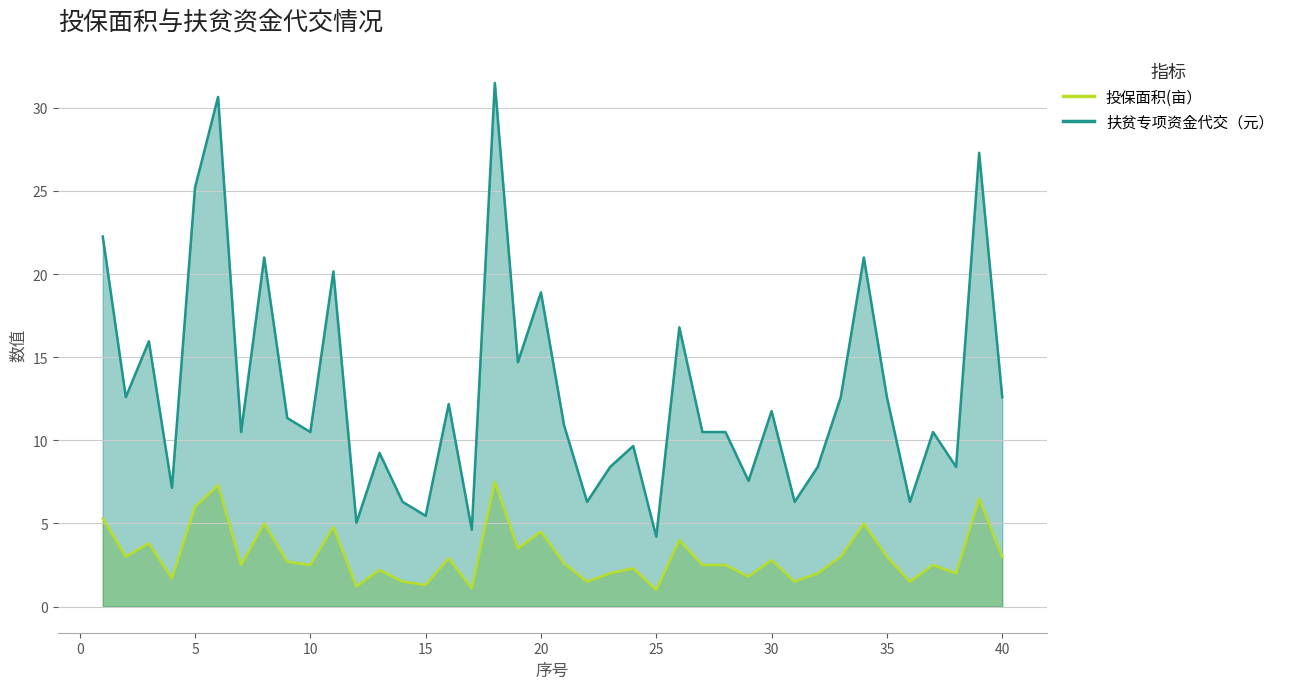

True or false: 投保面积(亩） and 扶贫专项资金代交（元） cross at least once.

False